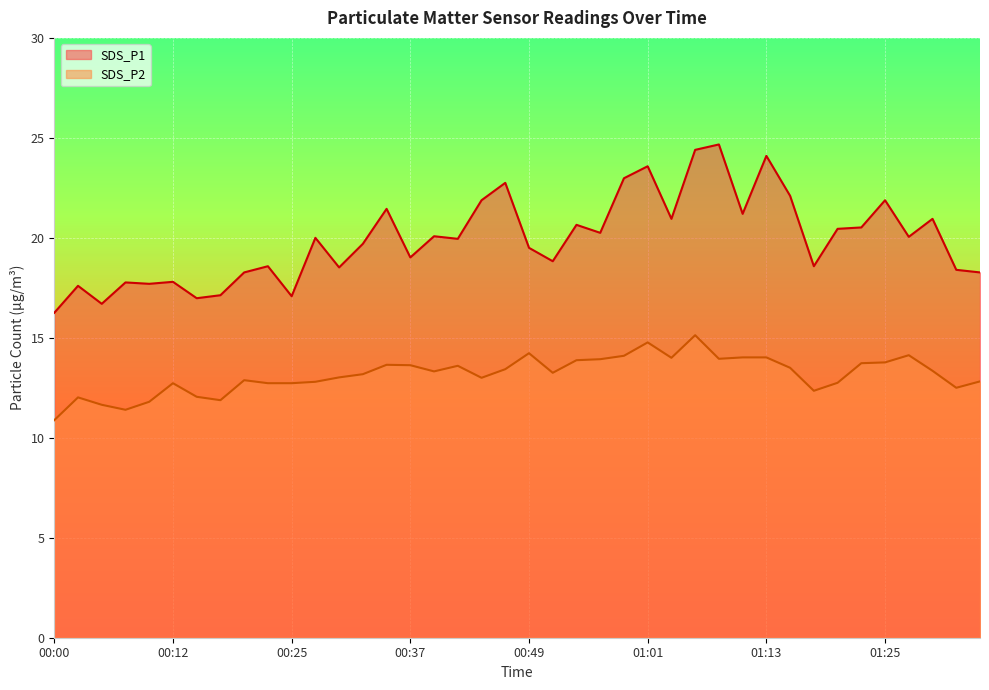

What is the sum of all SDS_P1 values?

797.5